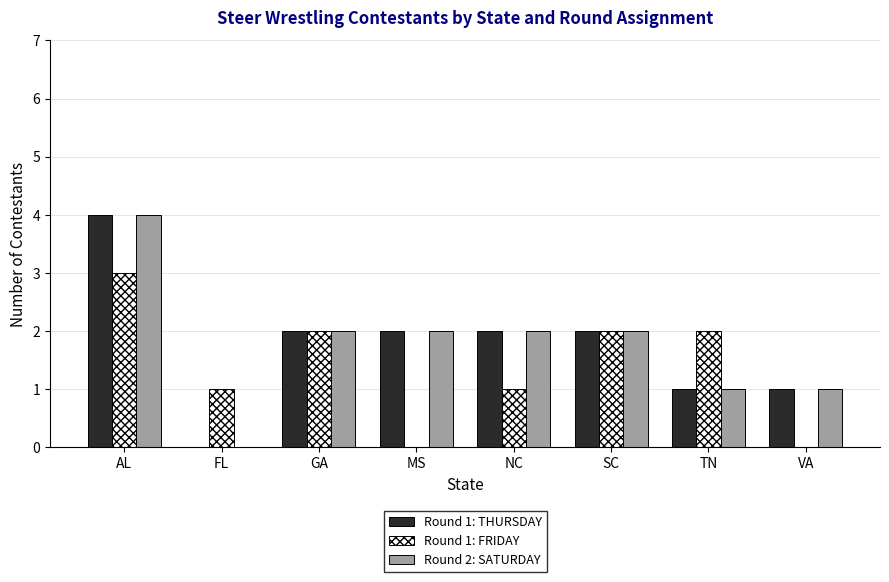

How many series are shown in this chart?

3